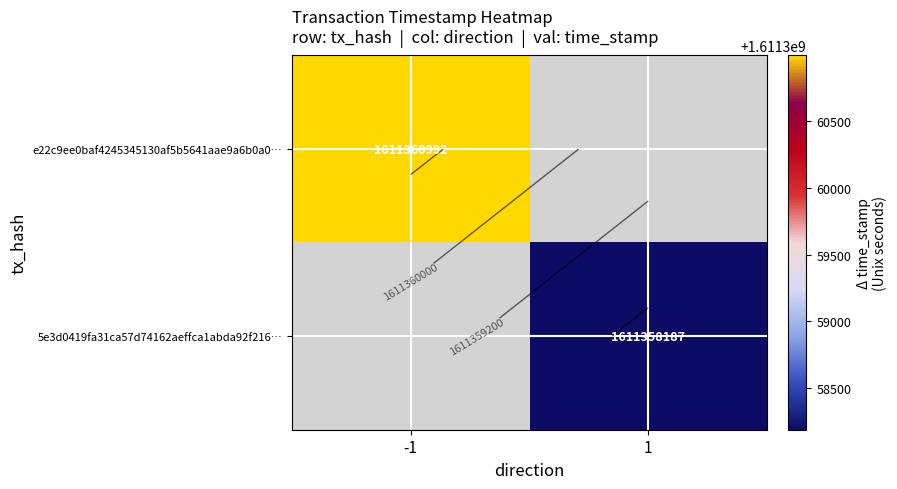

Which category has the highest value in the e22c9ee0baf4245345130af5b5641aae9a6b0a0… series?

-1